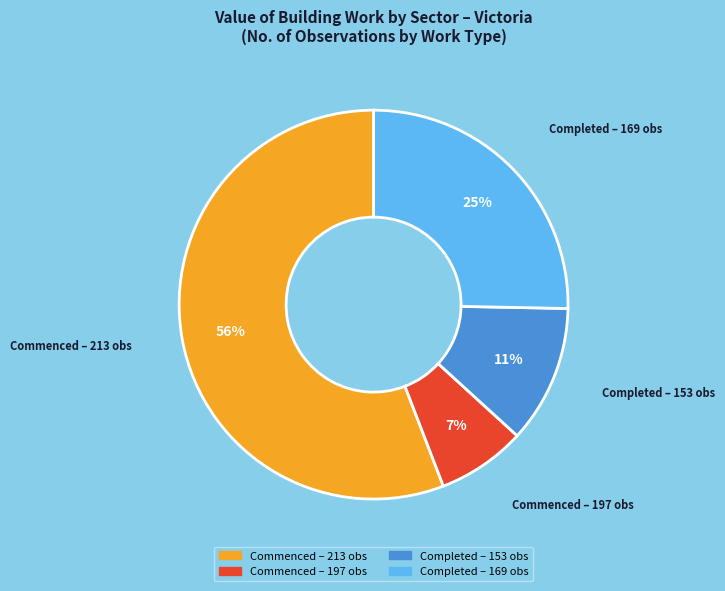

Is there any slice that represents more than half of the pie?

Yes